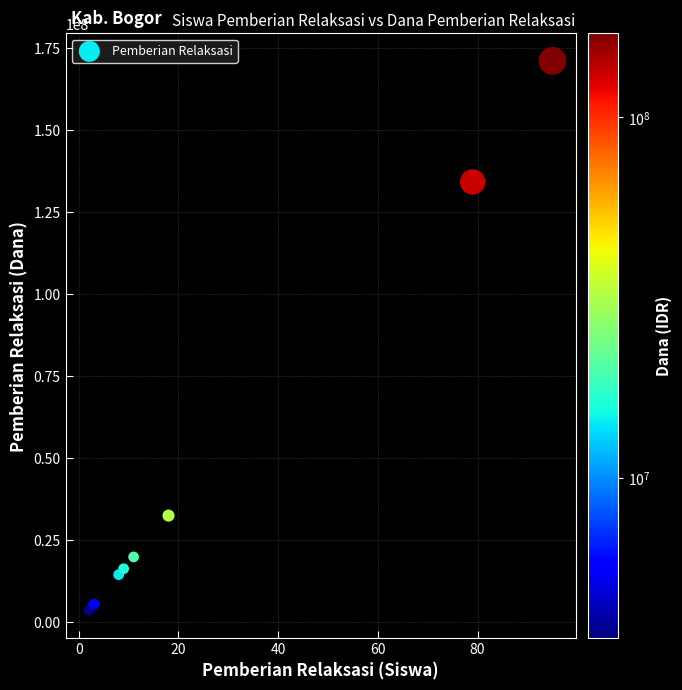

What Y value in the scatter plot is closest to 87300000?

134100000